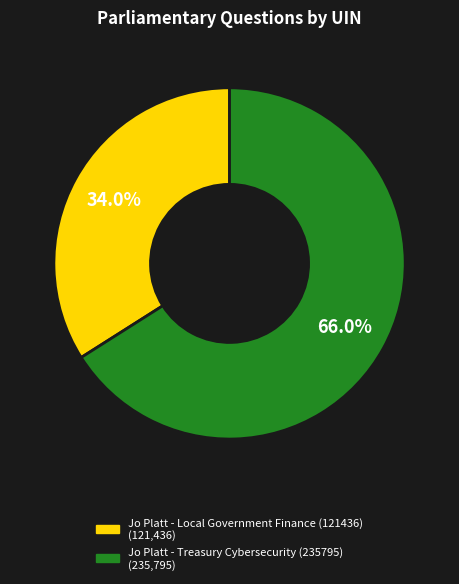

What is the majority slice?

Jo Platt - Treasury Cybersecurity (235795)